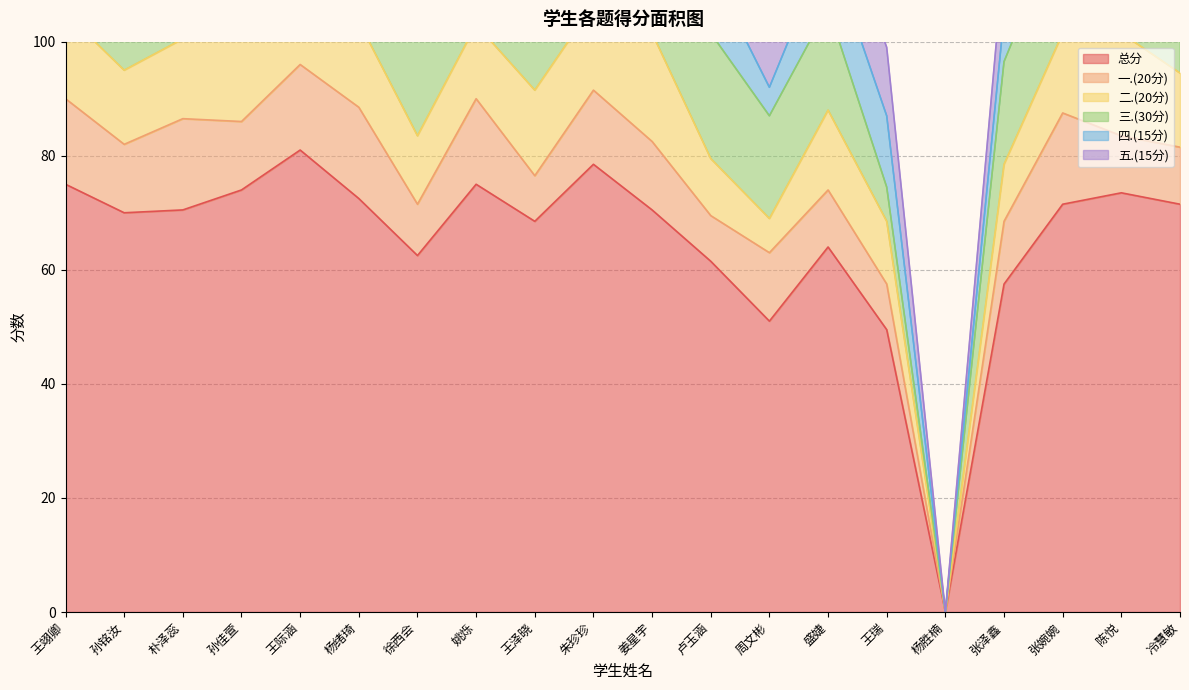

True or false: 五.(15分) has a value of 12.0 at 陈悦.

True